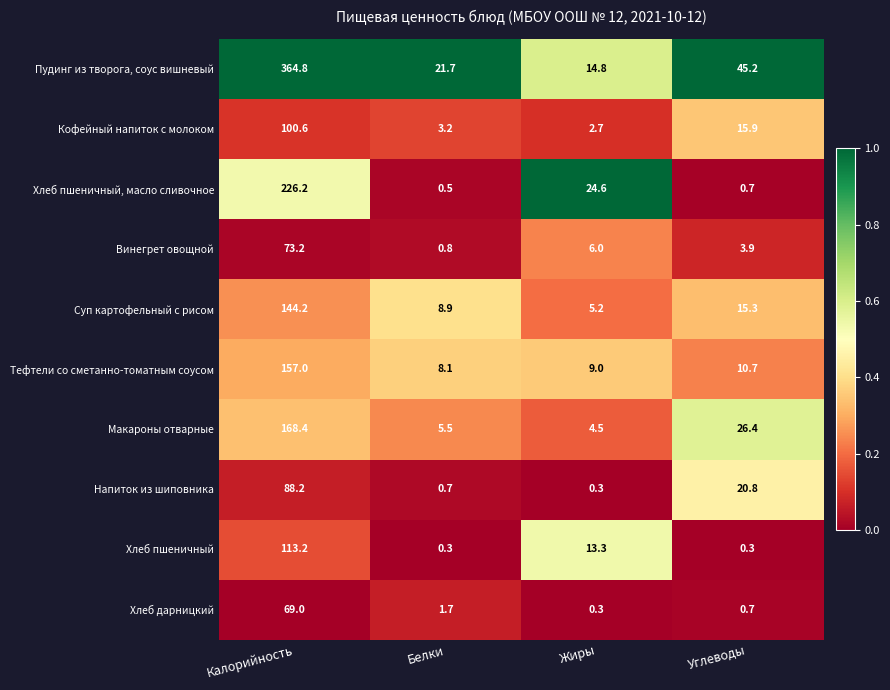

Where is Напиток из шиповника nearest to the value 44?

Углеводы